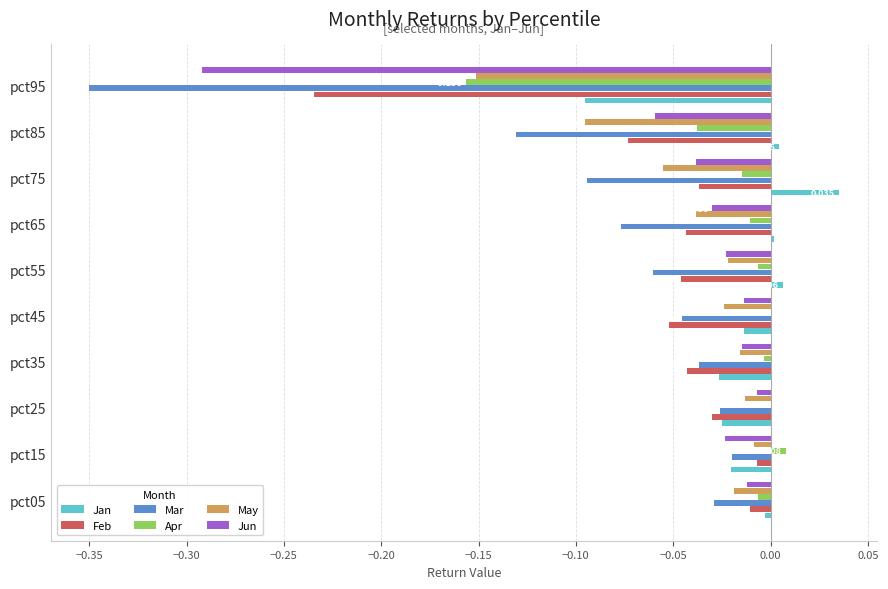

Which series has the largest total across all categories?

Jan